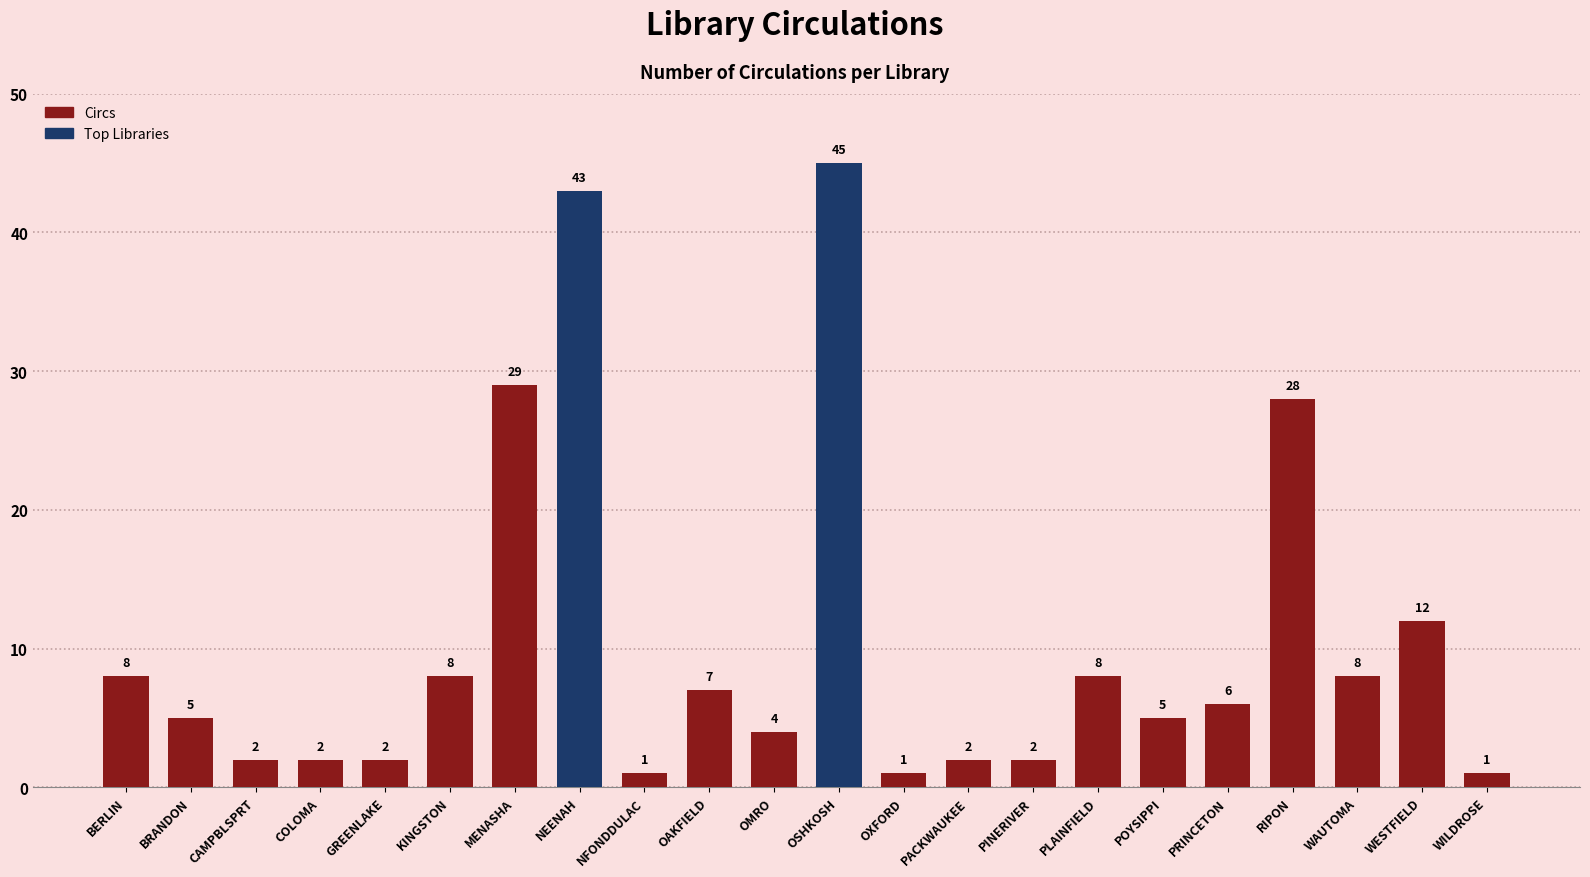

What position from the left is KINGSTON?

6